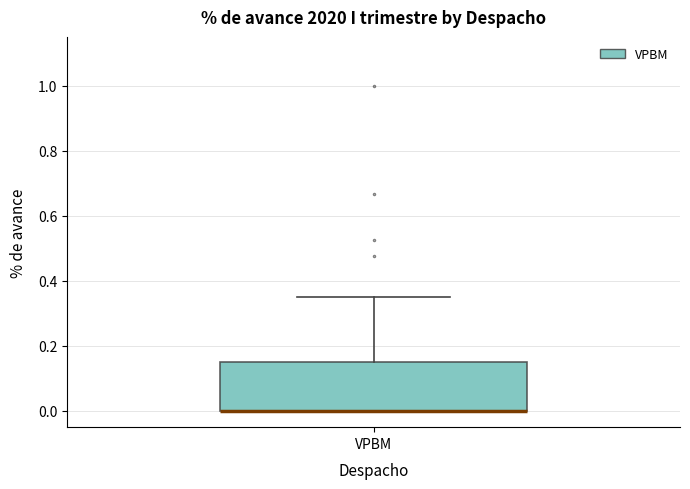

Transcribe this box plot: give where the median line is, the range the box spans, and where the two whiskers end, as read against the y-axis. The values are not printed on the chart, so give them approximately, as read against the axis.

median 0.00 (drawn on the box's lower edge), box 0.00 to 0.16, whiskers 0.00 to 0.36